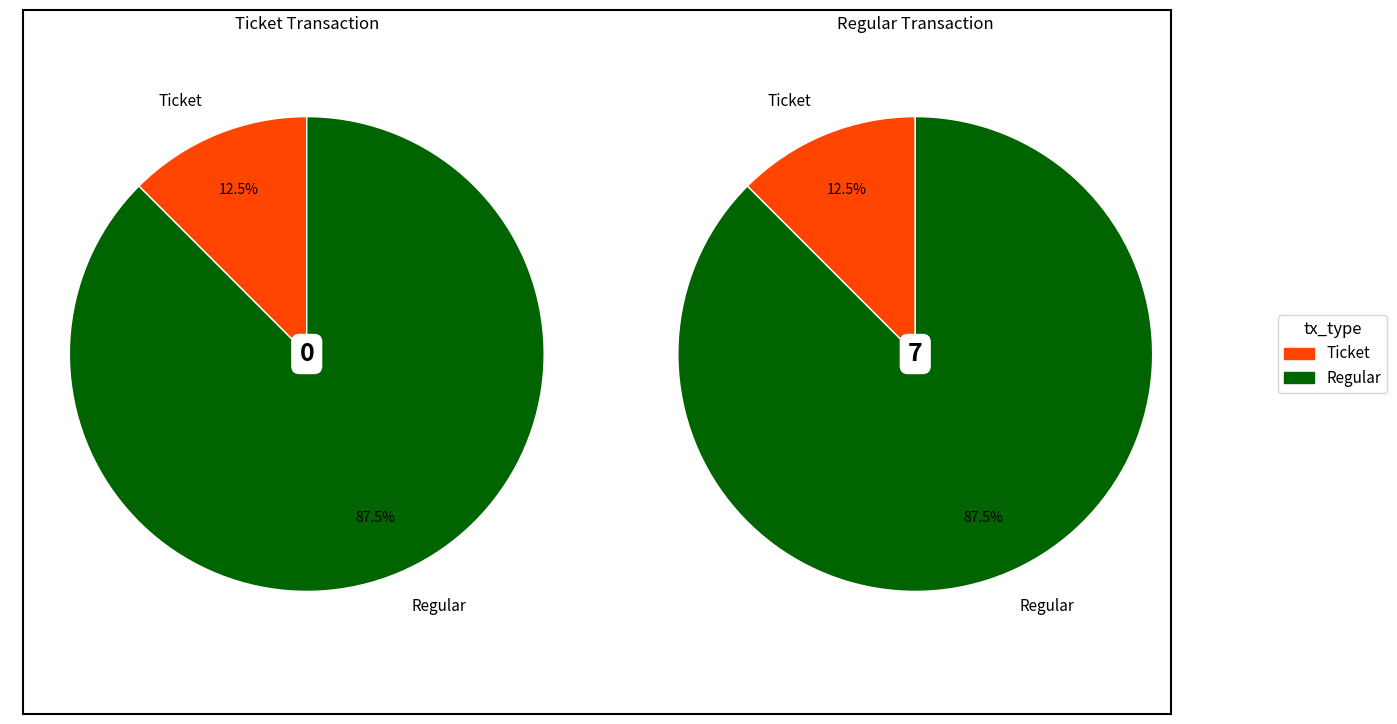

Is Regular the majority of the pie?

Yes